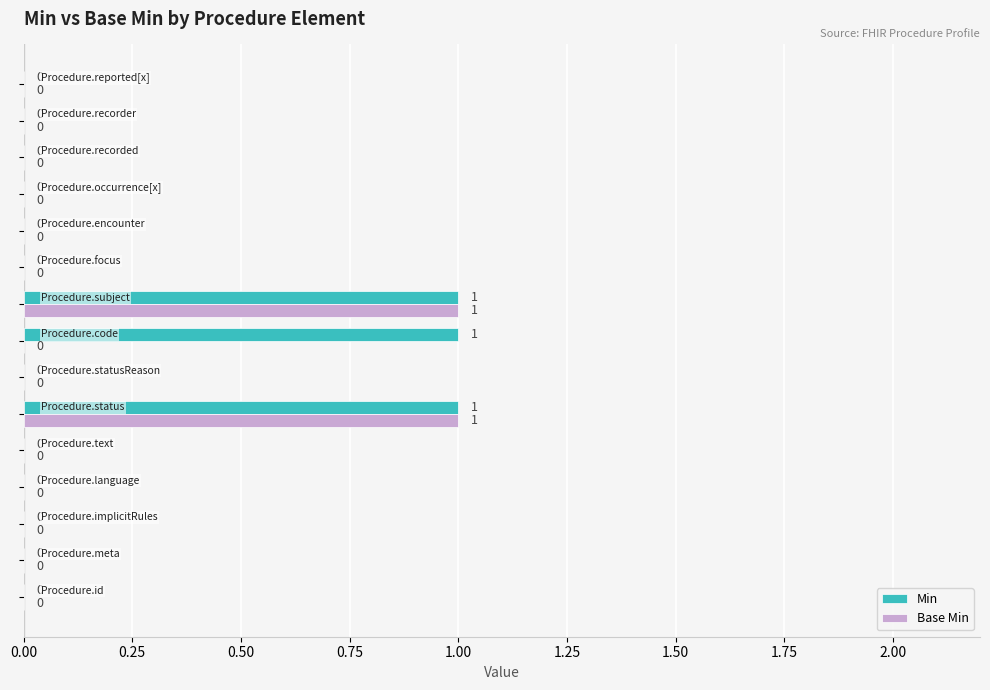

Which series has the largest total across all categories?

Min